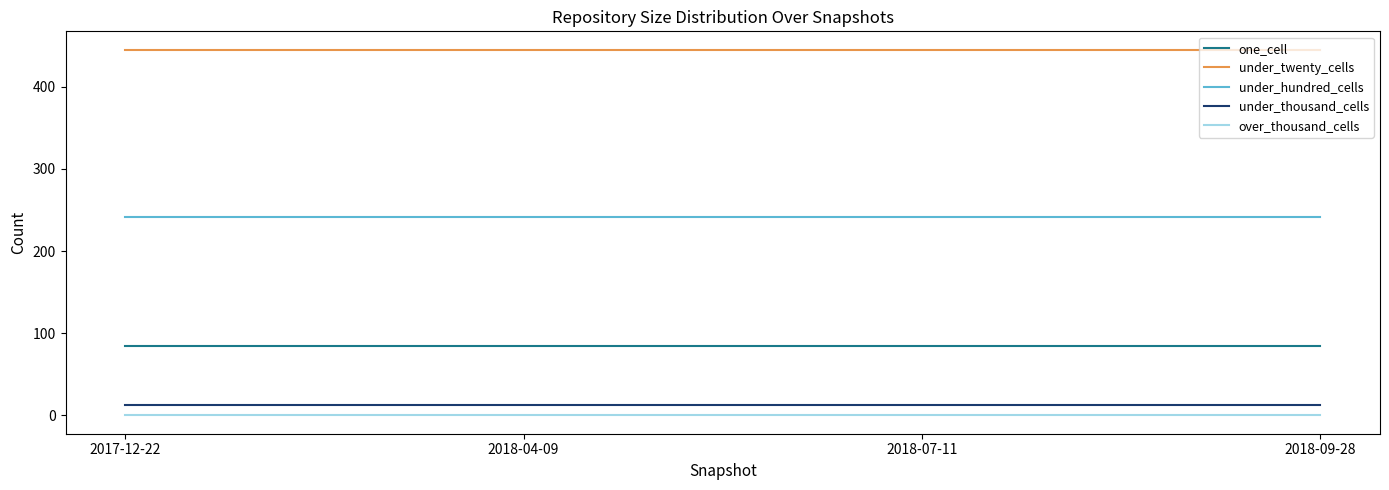

The under_twenty_cells series shows 445 at 2018-04-09. True or false?

True